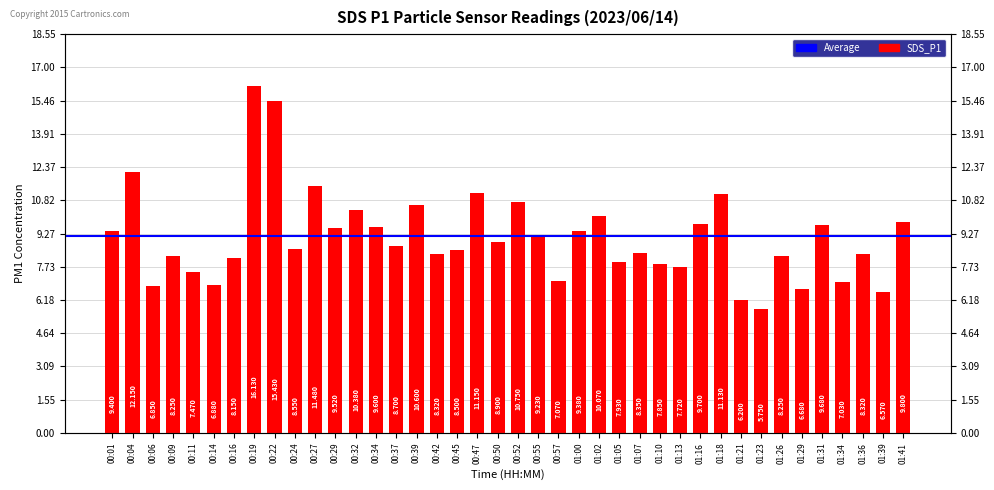

The chart shows a value of 9.4 at 01:00. True or false?

True